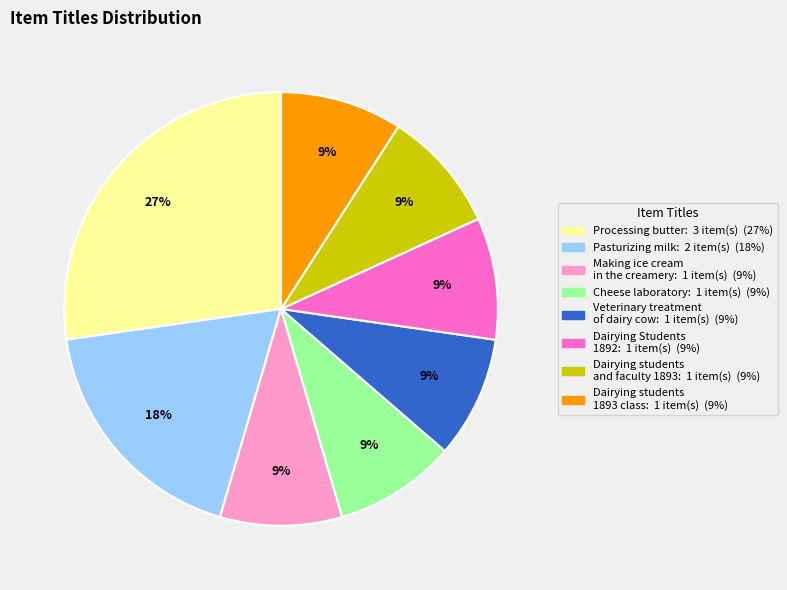

Is there any slice that represents more than half of the pie?

No